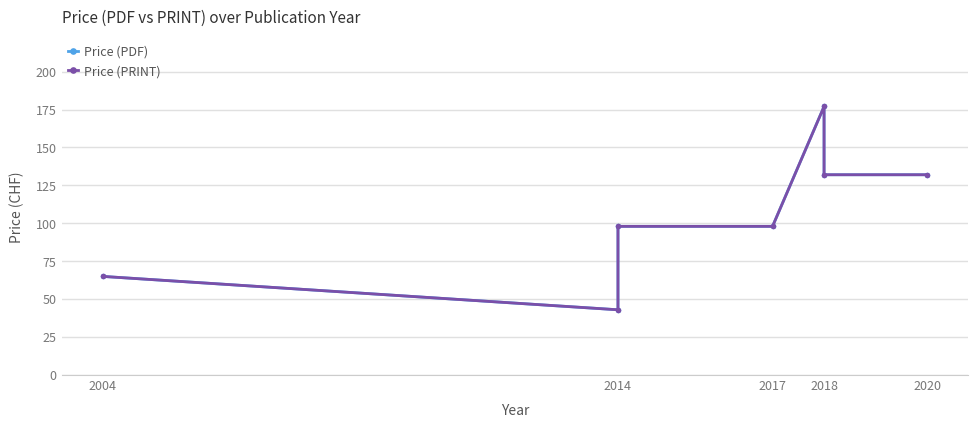

How many Price (PDF) values are between 65 and 132?

5